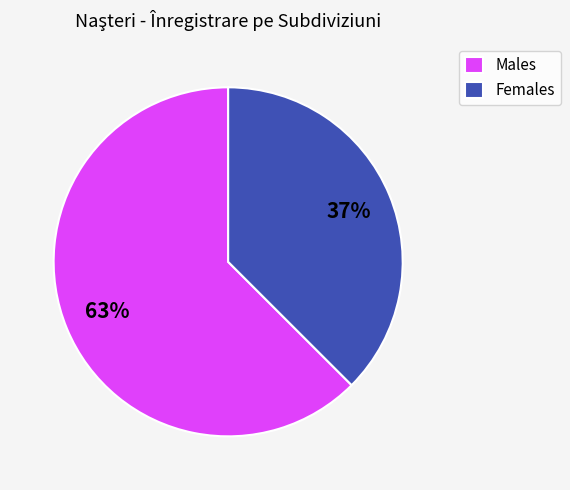

Combined, do Males and Females account for over 50%?

Yes